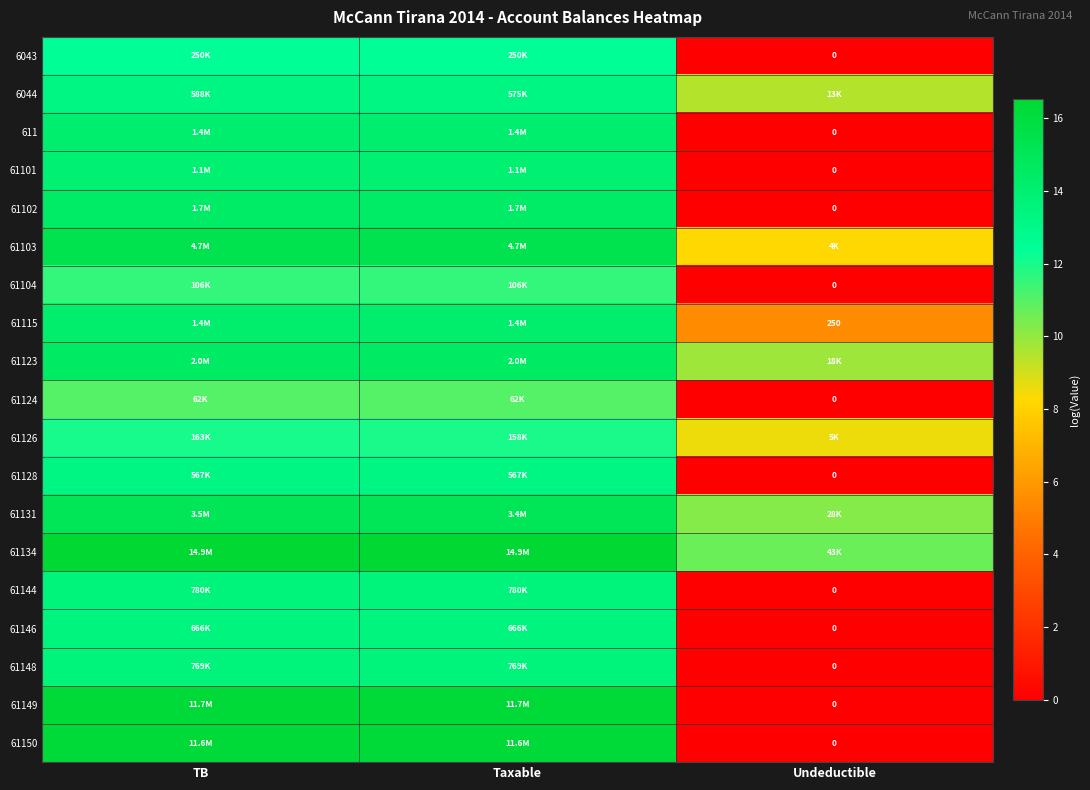

Which has a higher value, Undeductible or TB?

TB